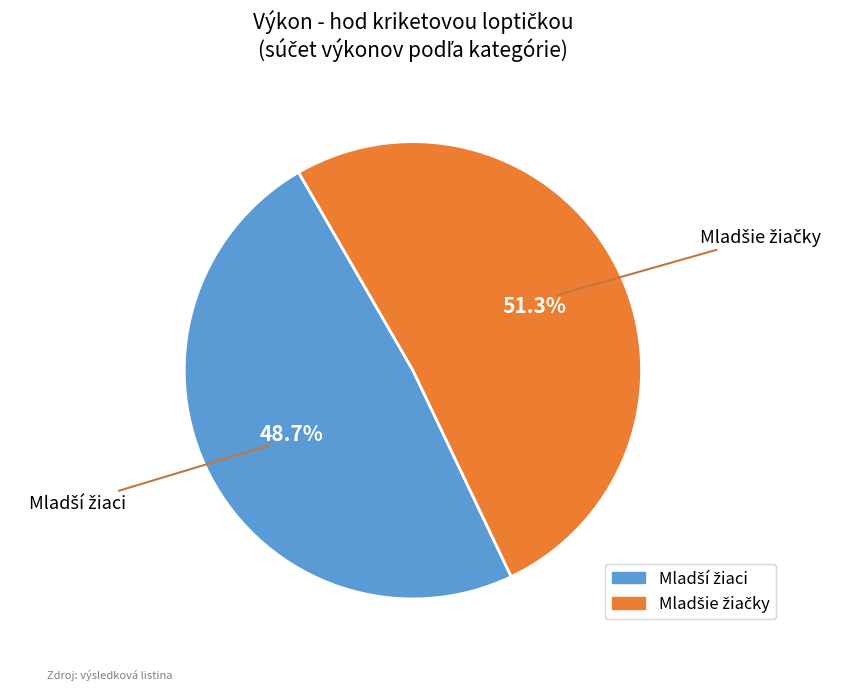

Does any single category account for the majority?

Yes